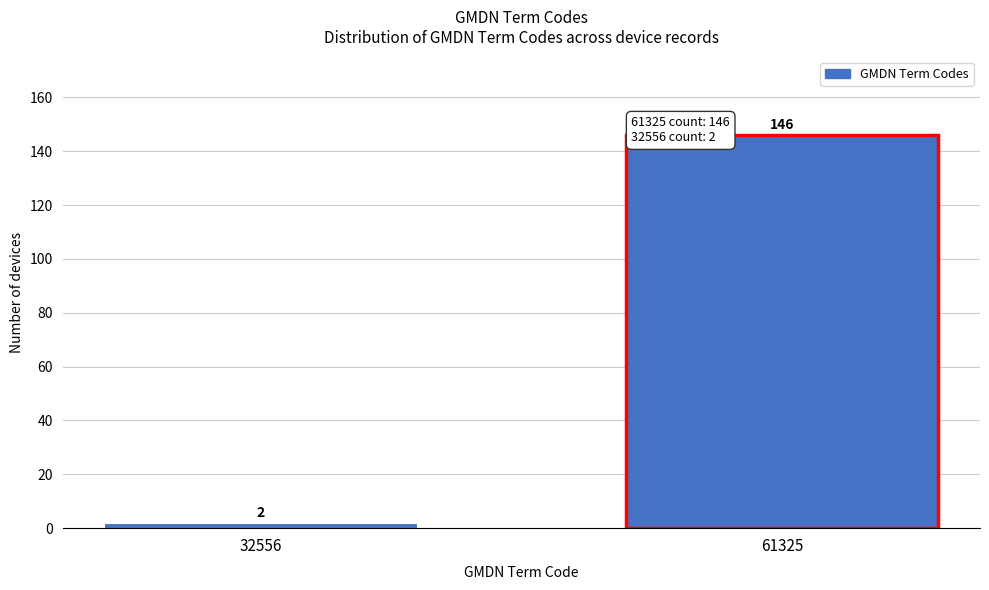

Reading left to right, transcribe all the data shown in this chart.

32556=2	61325=146